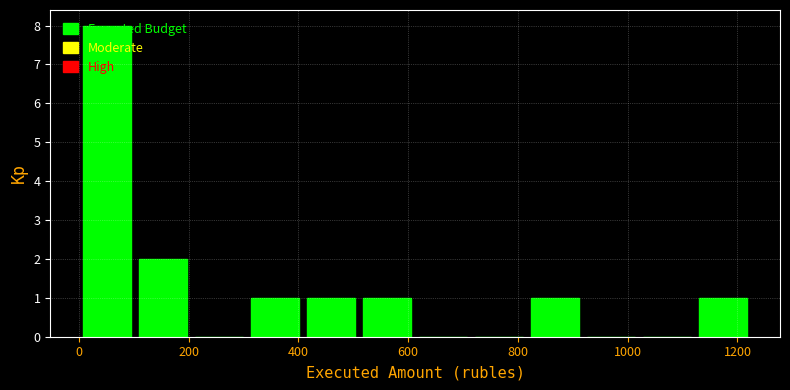

Reading left to right, list every bar in this chart as the range it spans on the x-axis followed by its height. Neither the bar edges nor the heights are printed on the chart, so give them approximately, as read against the axes.

0 to 100: 8
100 to 200: 2
200 to 300: 0
300 to 400: 1
400 to 520: 1
520 to 620: 1
620 to 720: 0
720 to 820: 0
820 to 920: 1
920 to 1020: 0
1020 to 1120: 0
1120 to 1220: 1